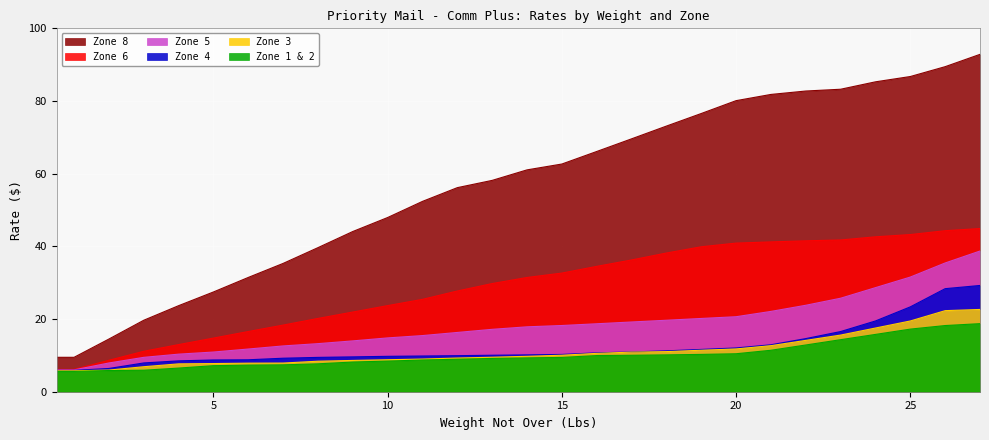

At 25, list the series in order from smallest to largest.

Zone 1 & 2, Zone 3, Zone 4, Zone 5, Zone 6, Zone 8